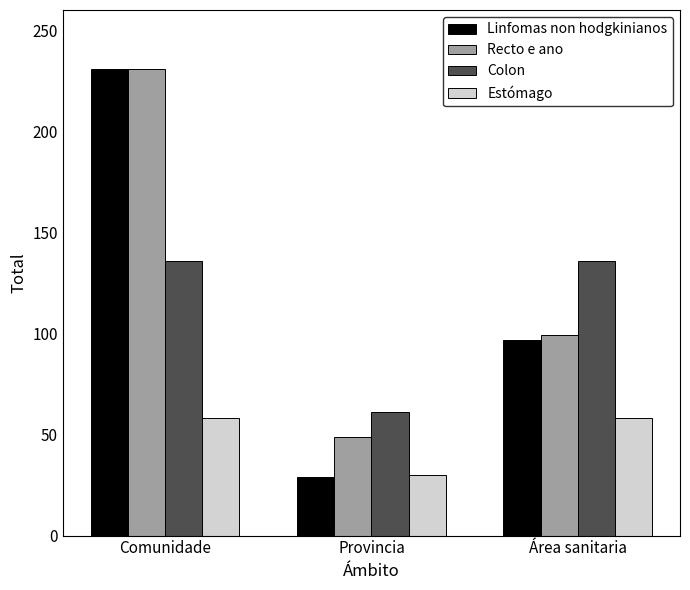

What is the lowest value of the Estómago series?

30